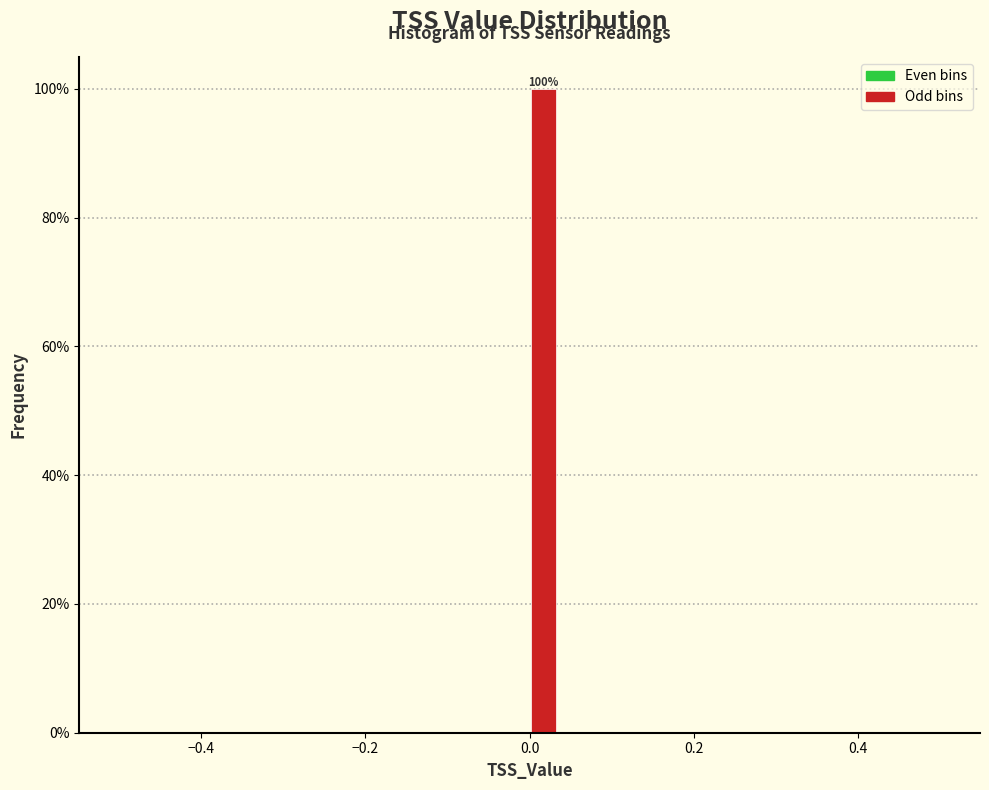

Read against the x-axis, roughly where is the centre of the tallest bar?

0.02